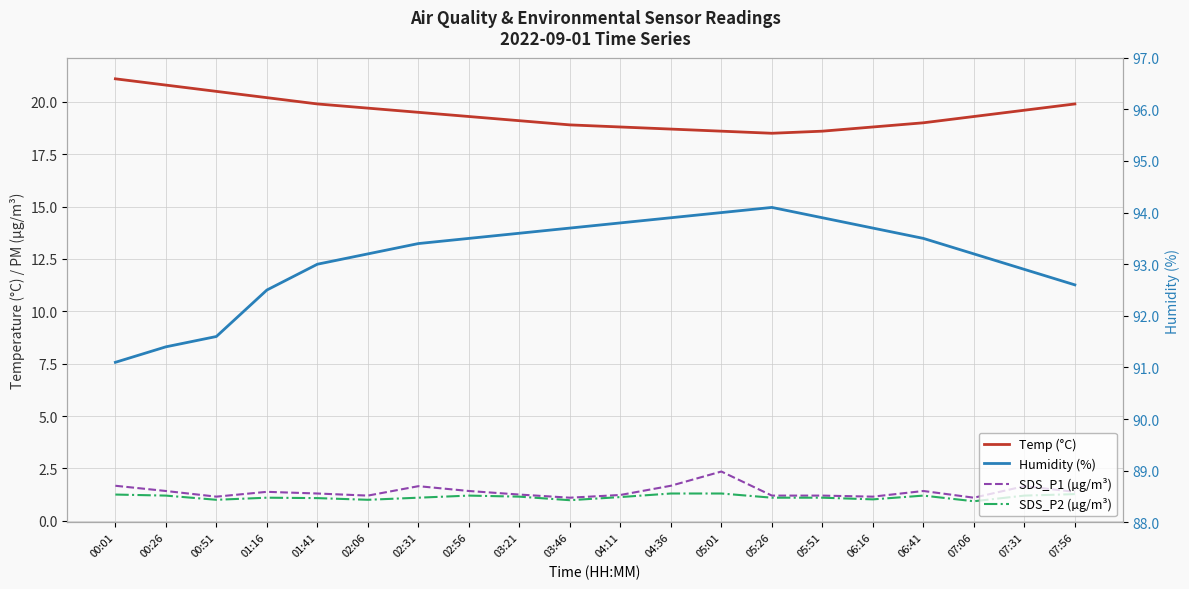

At which category does the chart reach its minimum across all series?

07:06